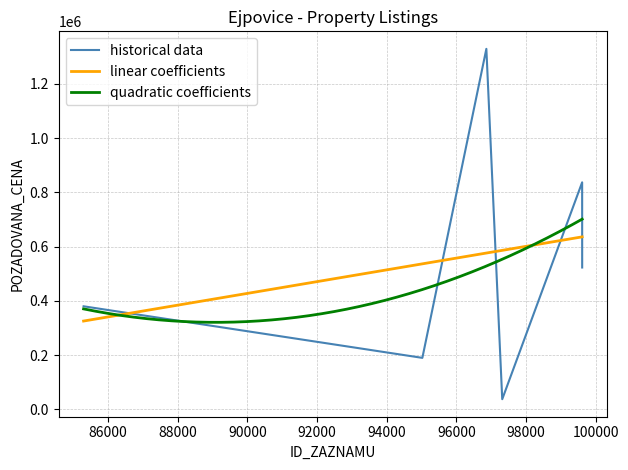

What is the lowest value of the linear coefficients series?

325607.8